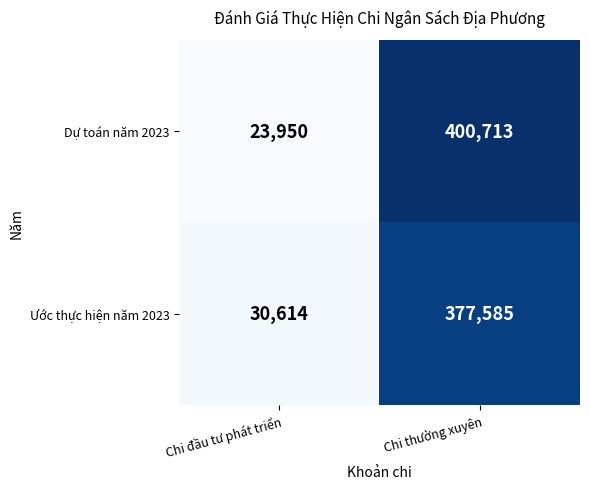

How many data points in Dự toán năm 2023 are less than 400713?

1